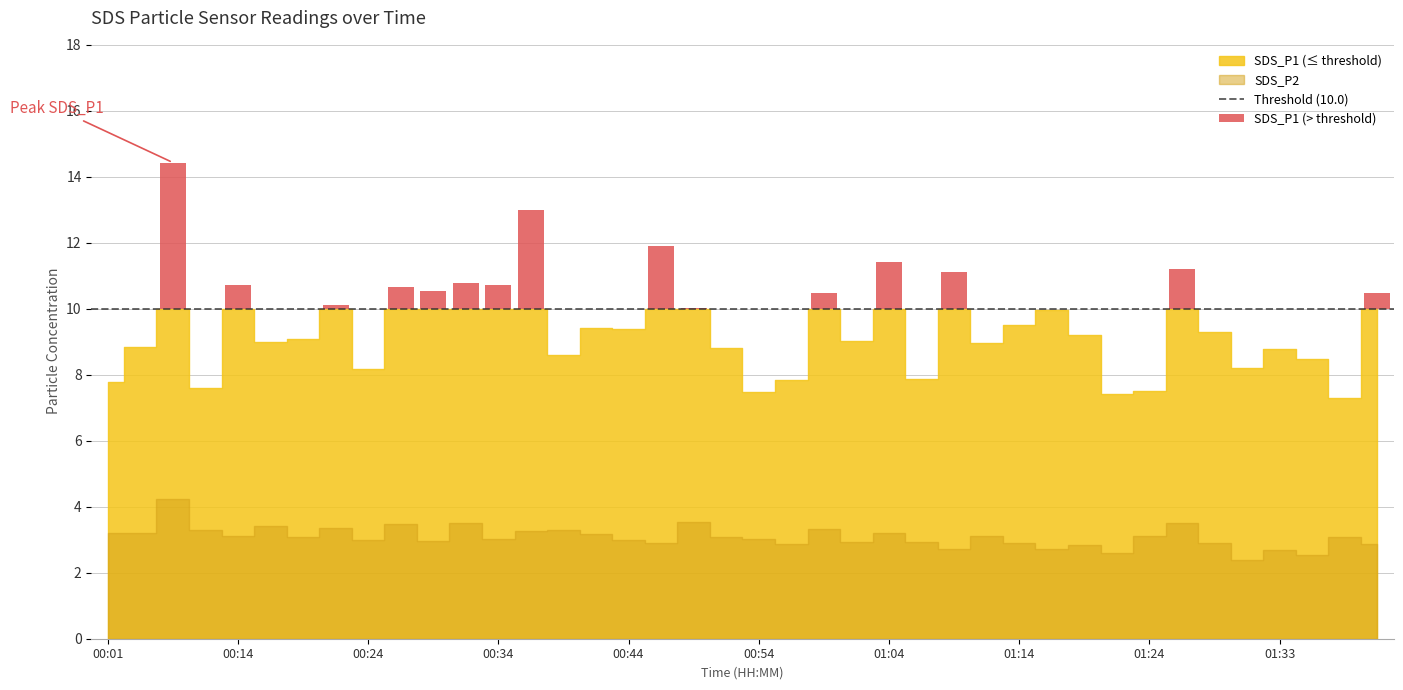

How many series are shown in this chart?

2